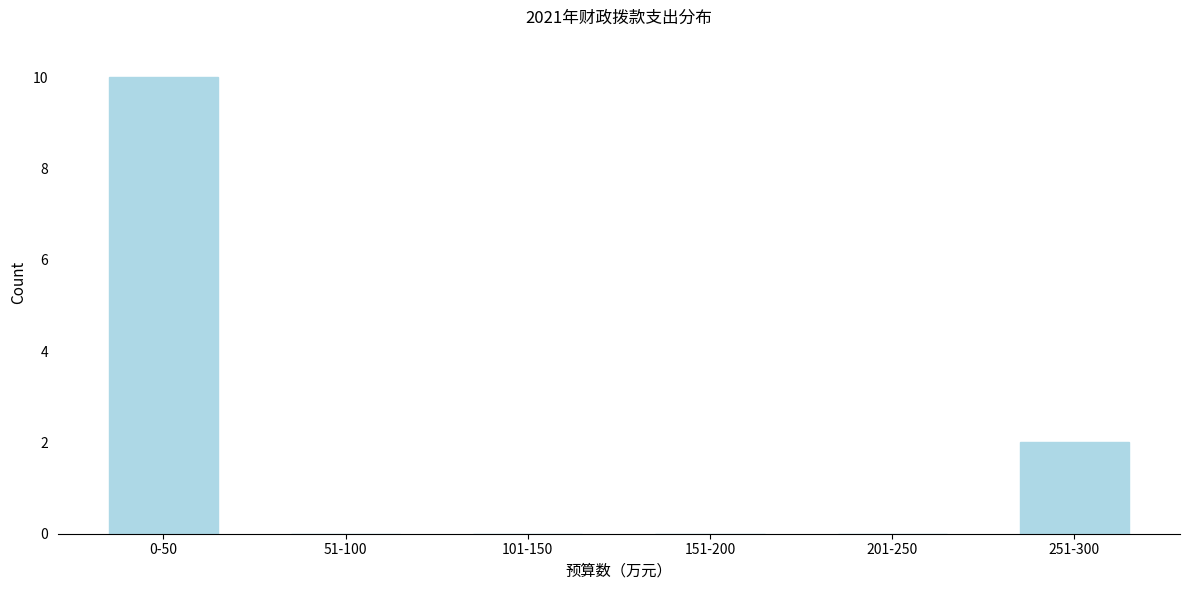

Reading left to right, extract all data points from this chart.

0-50=10	51-100=0	101-150=0	151-200=0	201-250=0	251-300=2